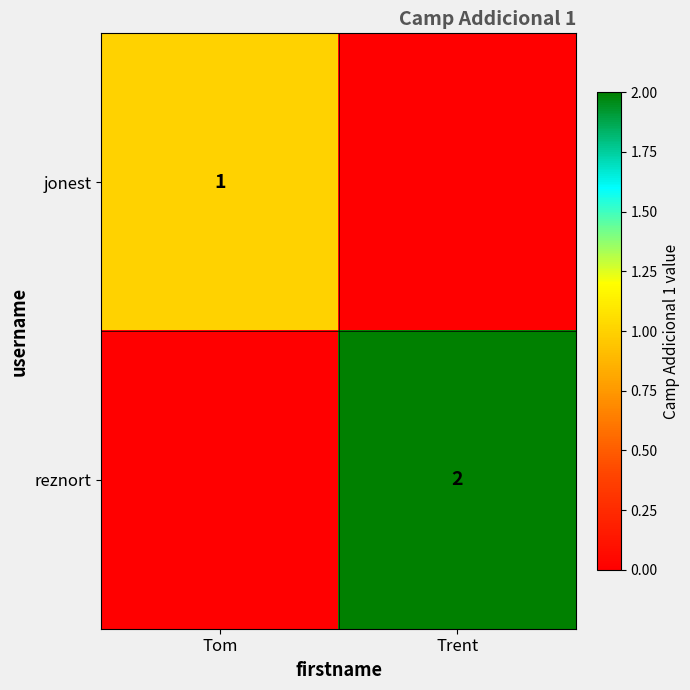

True or false: reznort has a value of 1 at Trent.

False